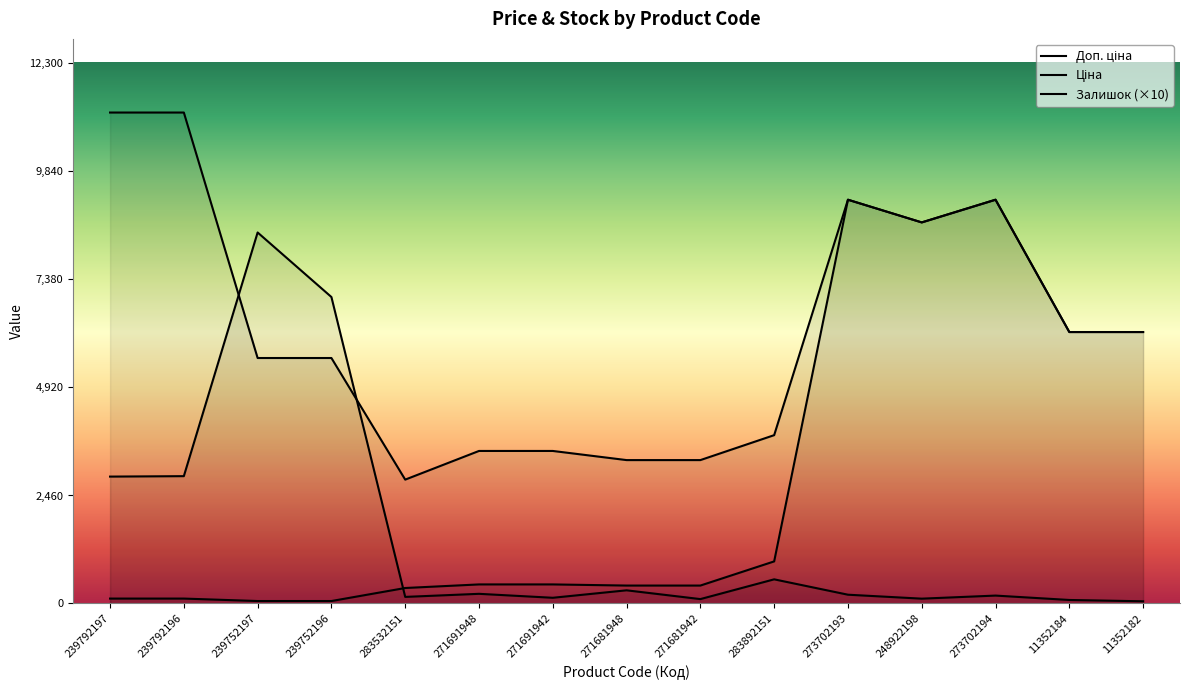

Is it true that Залишок equals 100.0 at 271681942?

True